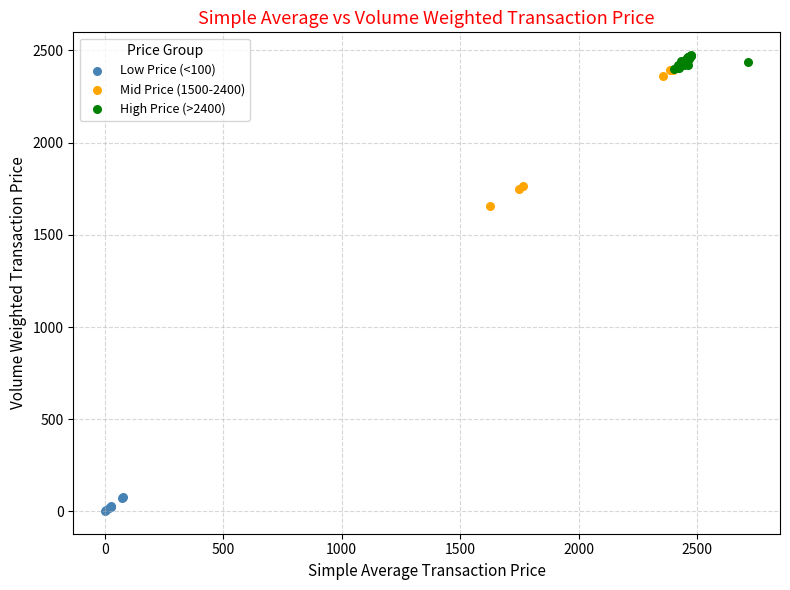

Which series reaches the minimum Y coordinate?

Low Price (<100)